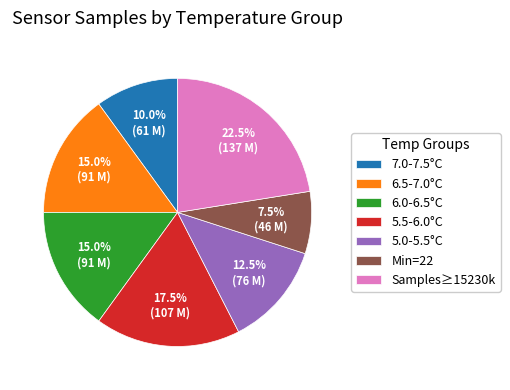

Is there a majority slice in this chart?

No